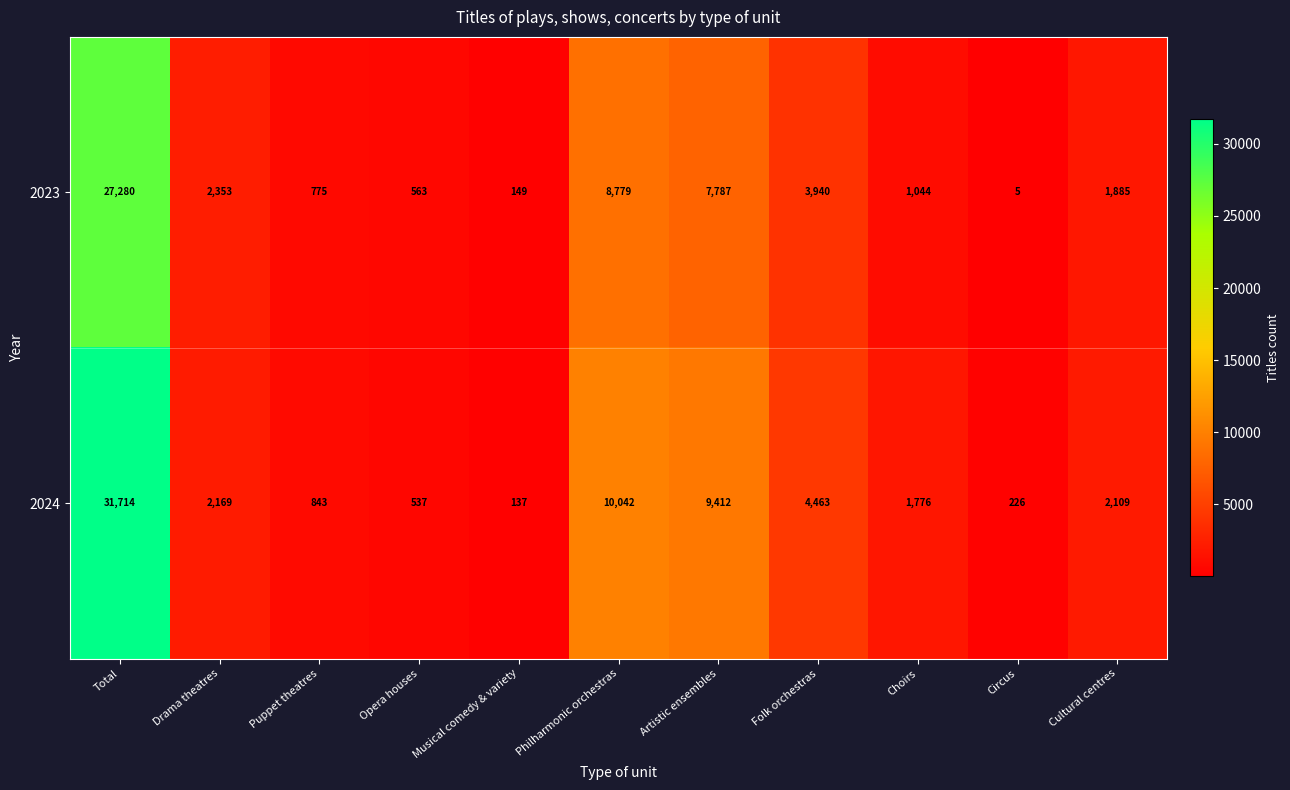

What is the difference between the maximum and minimum values in the 2024 series?

31577